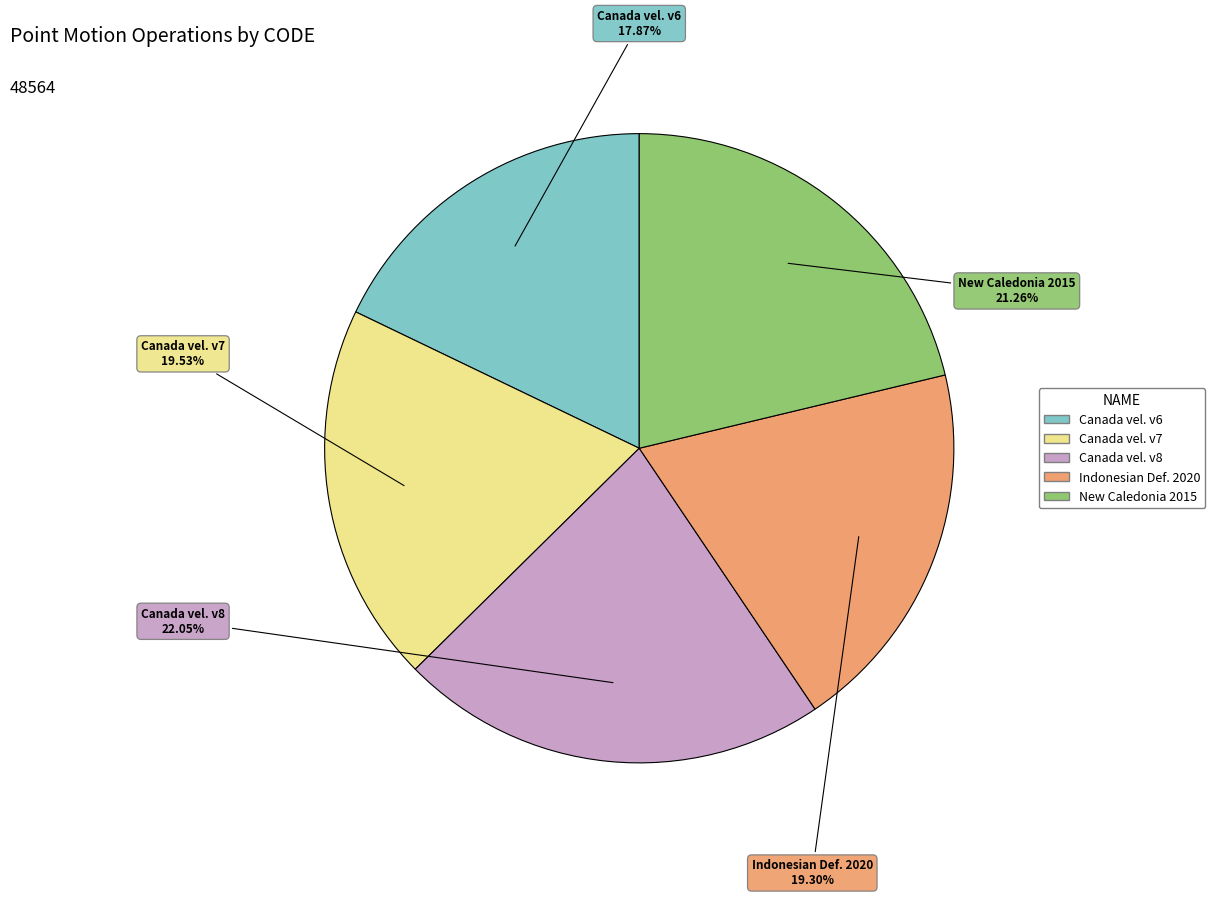

Does any single category account for the majority?

No